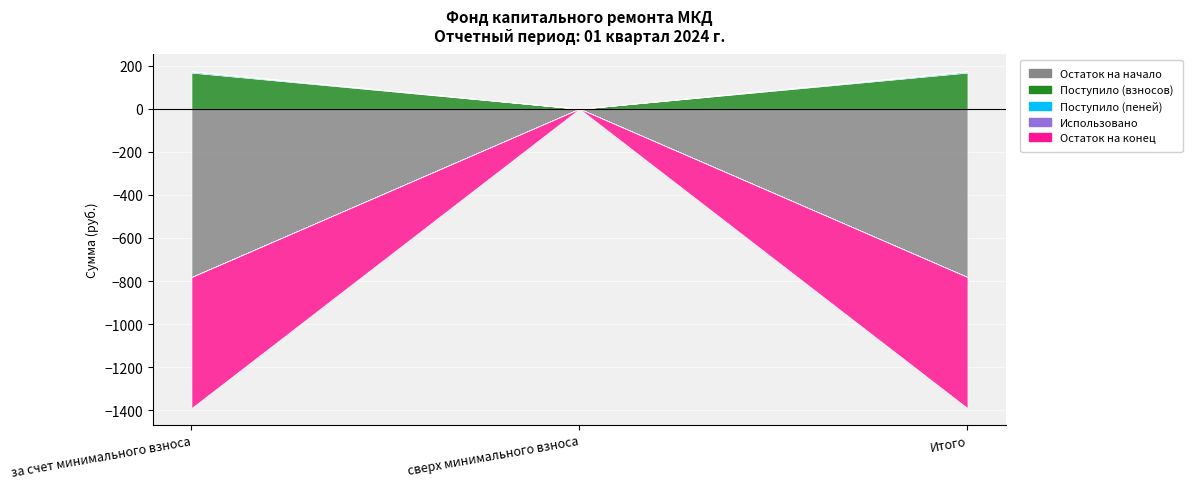

Rank the categories by Остаток на конец value from lowest to highest.

за счет минимального взноса, Итого, сверх минимального взноса